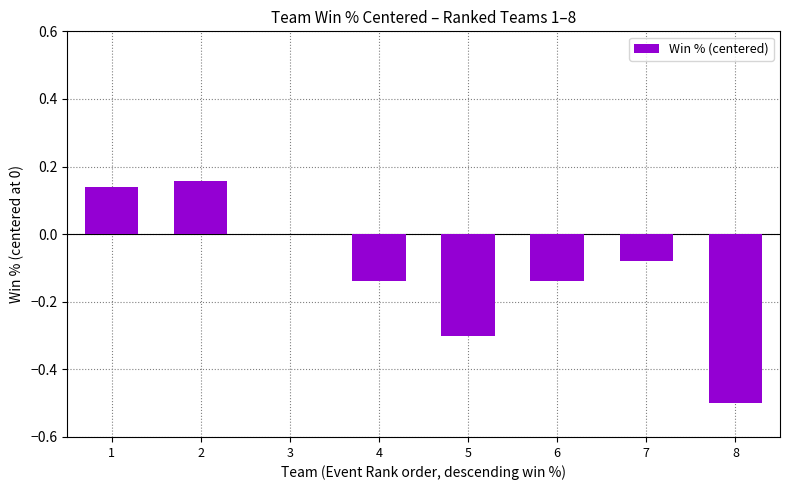

What is the sum of all values?

-0.9